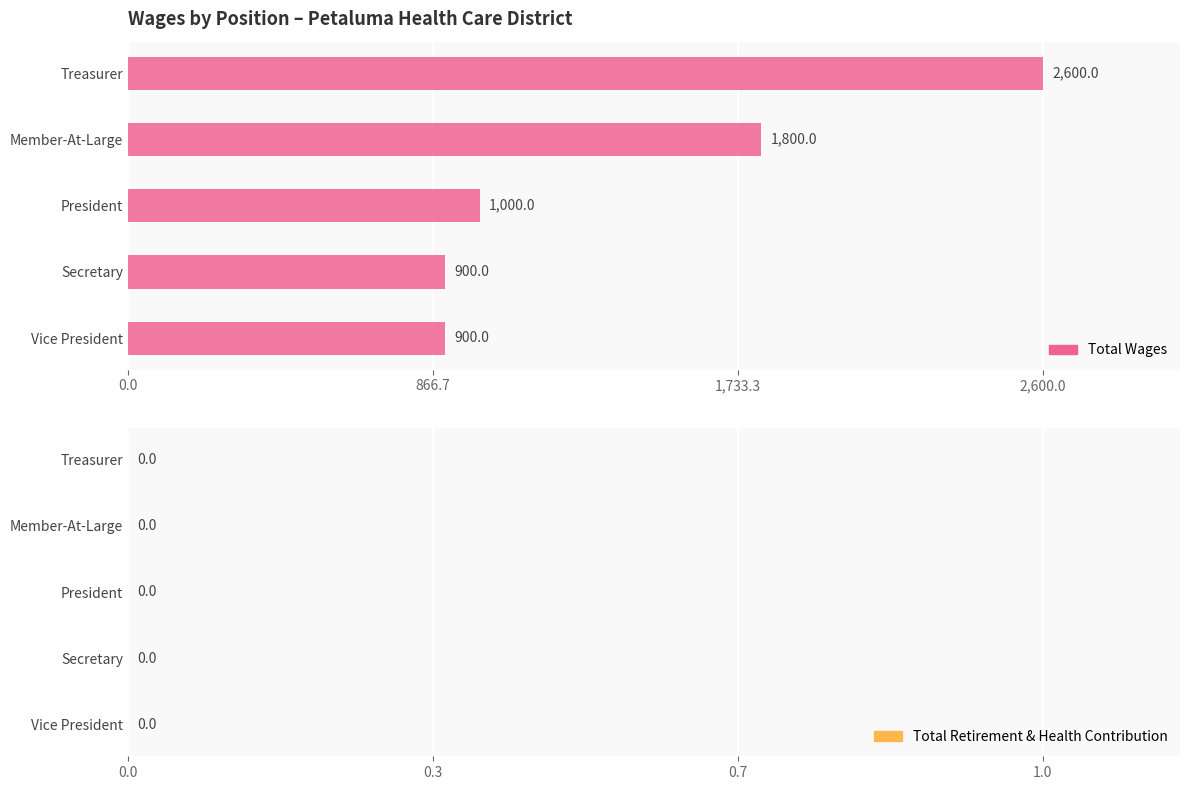

What is the approximate value at Vice President?

900